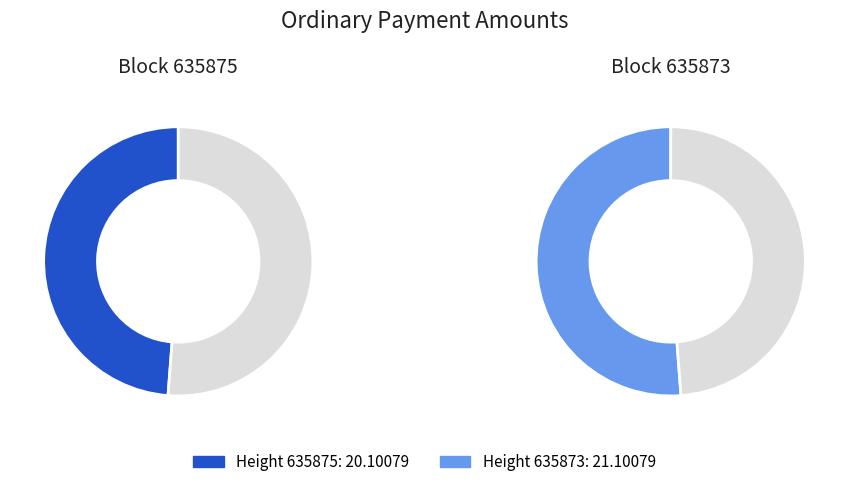

How many segments does this pie chart have?

2